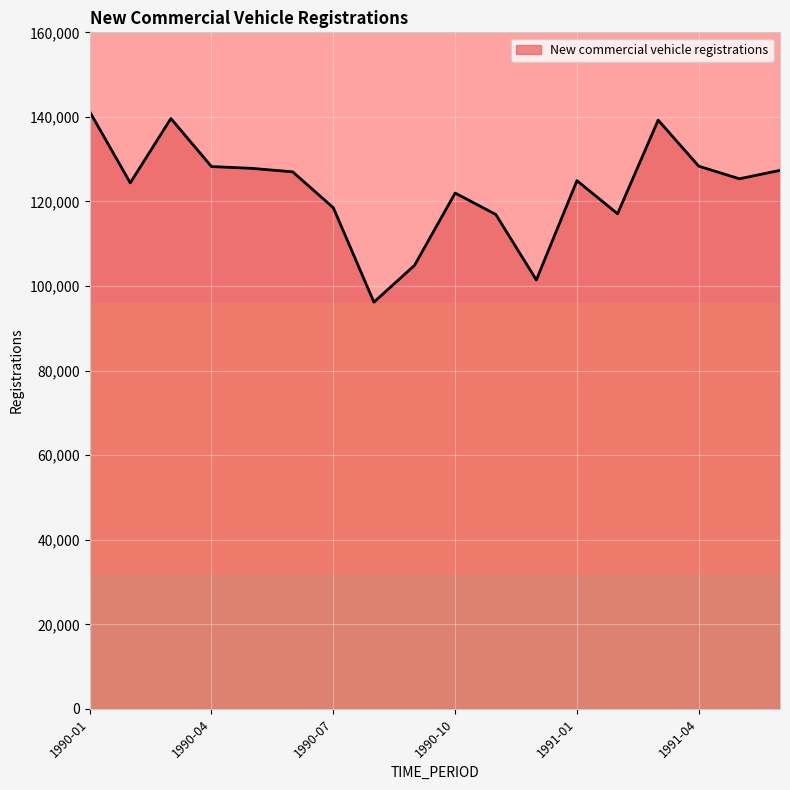

What is the smallest value displayed?

96191